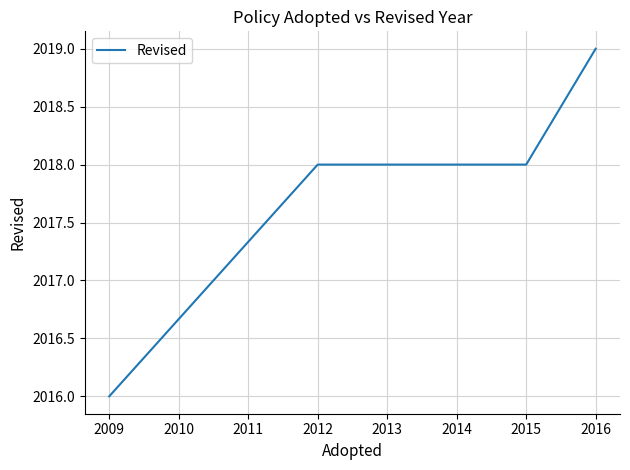

The value at 2015 is 2018. True or false?

True